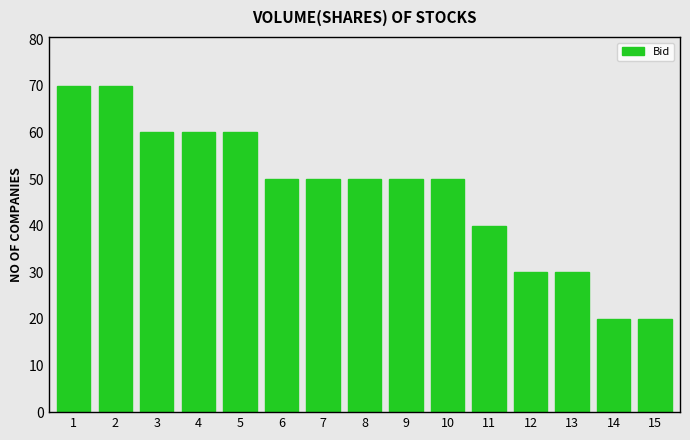

Is it true that the value at 14 is 20.0?

True